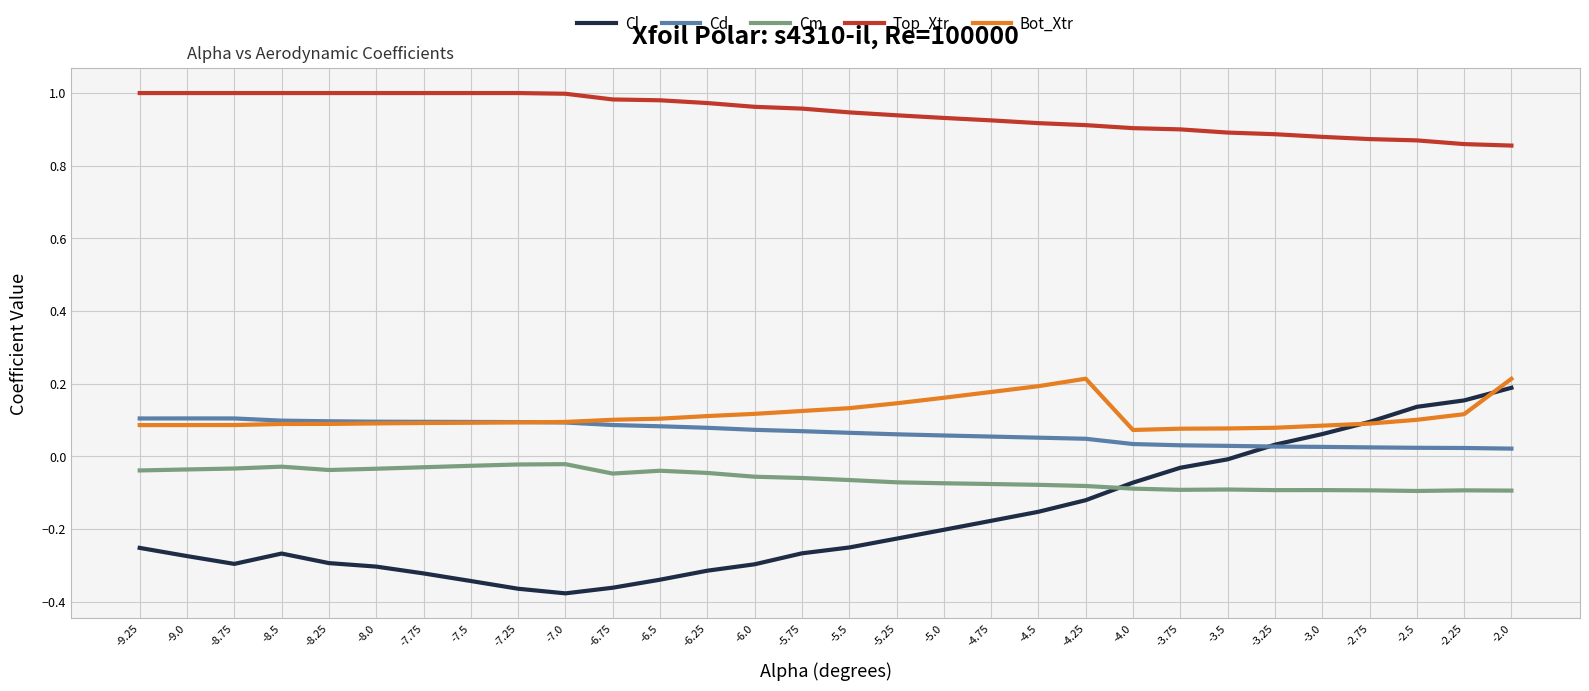

Is the value of Top_Xtr at -8.0 greater than the value of Cm at -9.25?

Yes